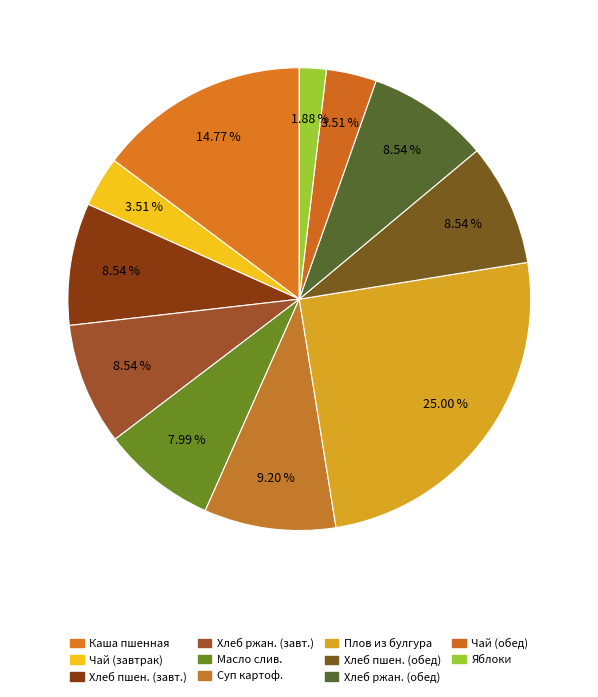

Rank the categories by value from lowest to highest.

Яблоки, Чай с сахаром (завтрак), Чай с сахаром (обед), Масло сливочное, Пшеничный (завтрак), Ржаной (завтрак), Хлеб пшеничный (обед), Хлеб ржаной (обед), Суп картофельный с бобовыми, Каша пшенная жидкая молочная, Плов из булгура с куриным филе